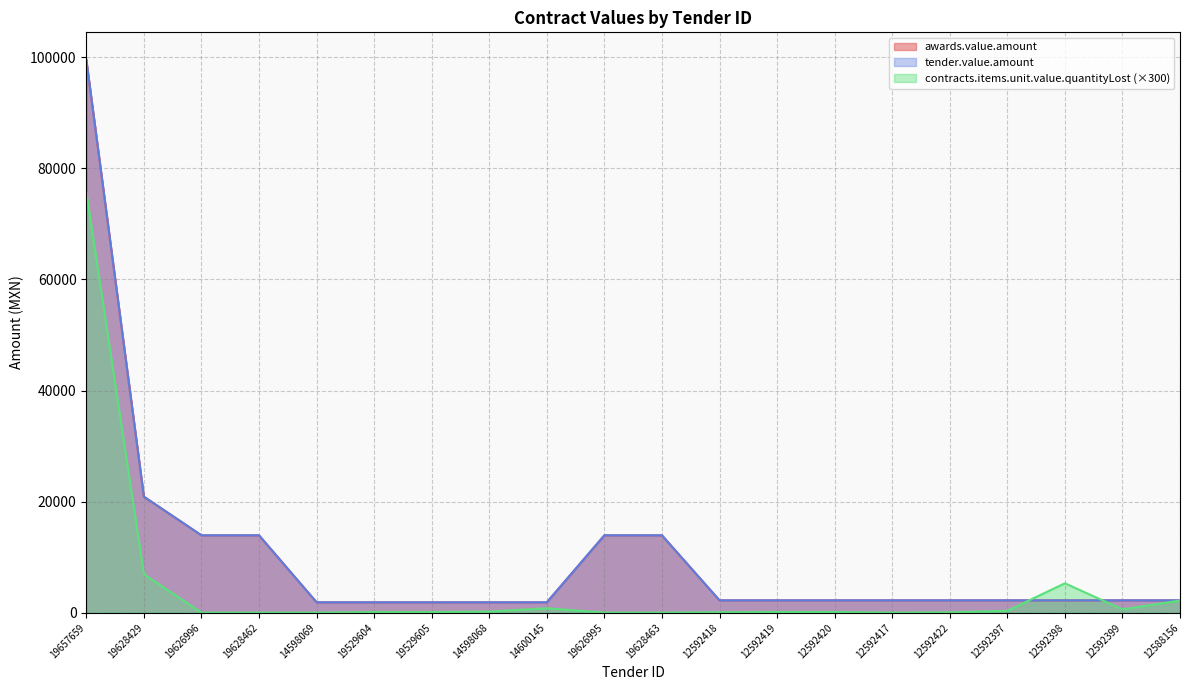

What is the label of the 12th point from the right?

14600145